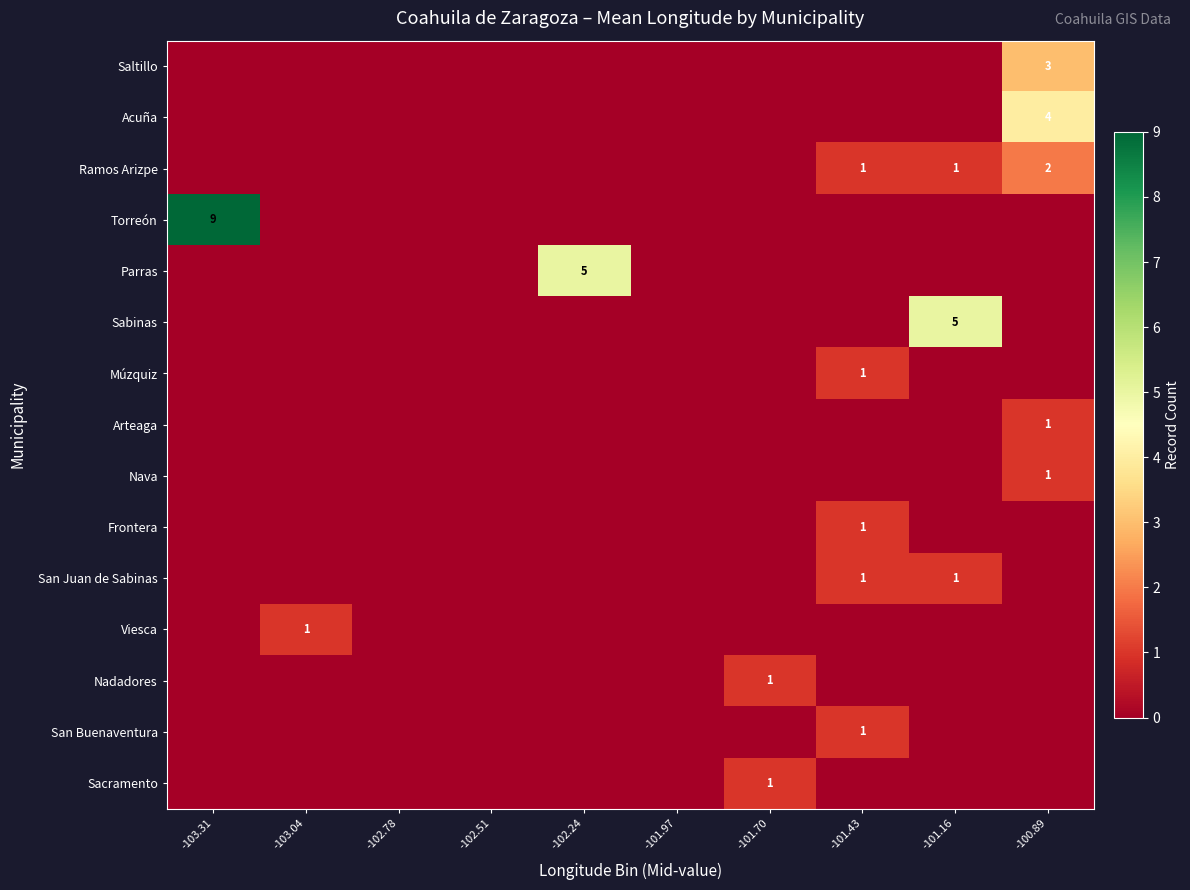

Where is Arteaga nearest to the value 0?

-103.31